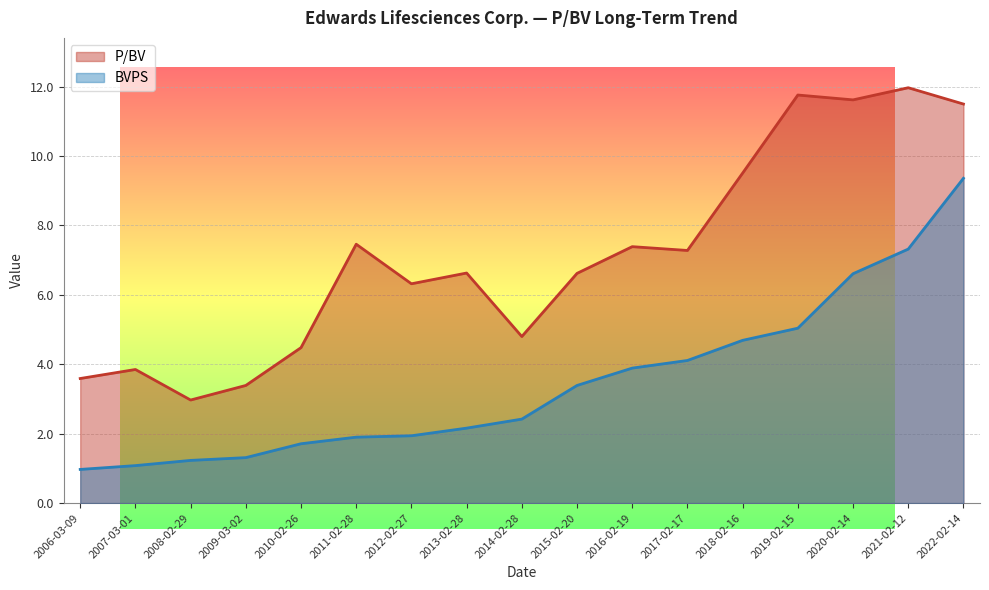

At 2009-03-02, list the series in order from smallest to largest.

BVPS, P/BV